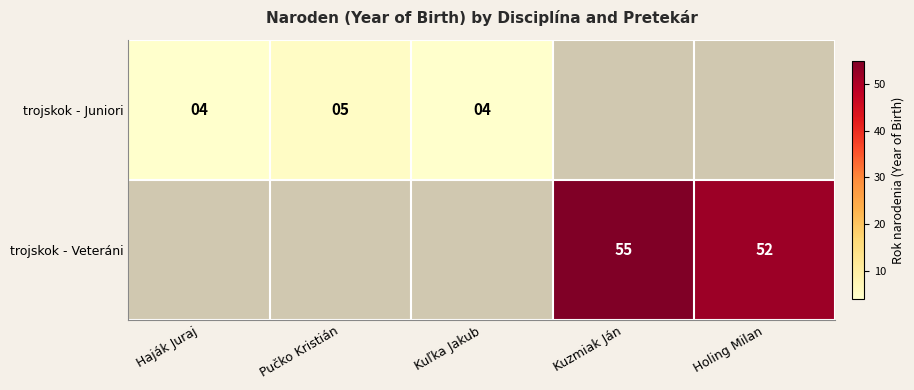

Is the value of trojskok - Juniori at Haják Juraj greater than the value of trojskok - Veteráni at Kuzmiak Ján?

No